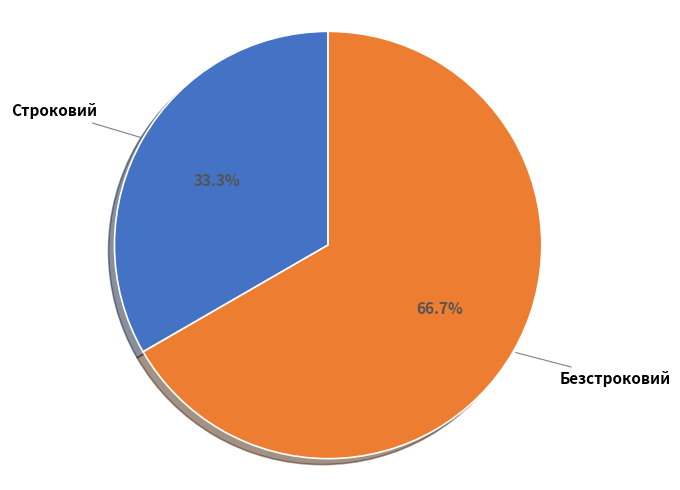

Approximately how many times larger is the value at Строковий compared to Безстроковий?

0.5